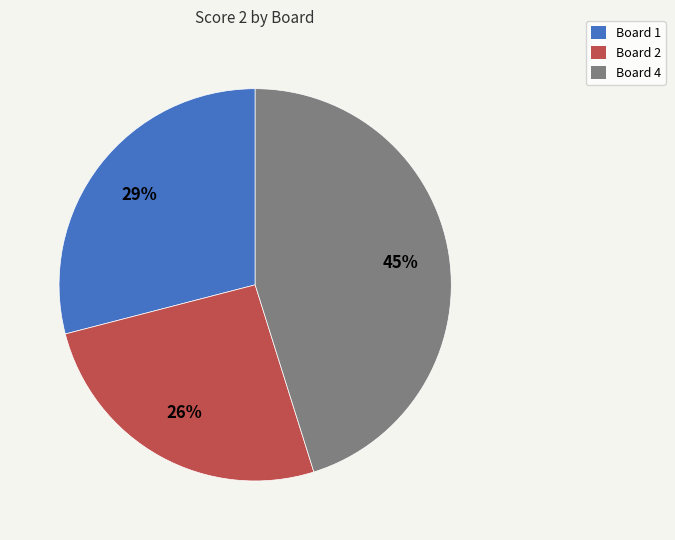

Count the number of slices in the pie.

3